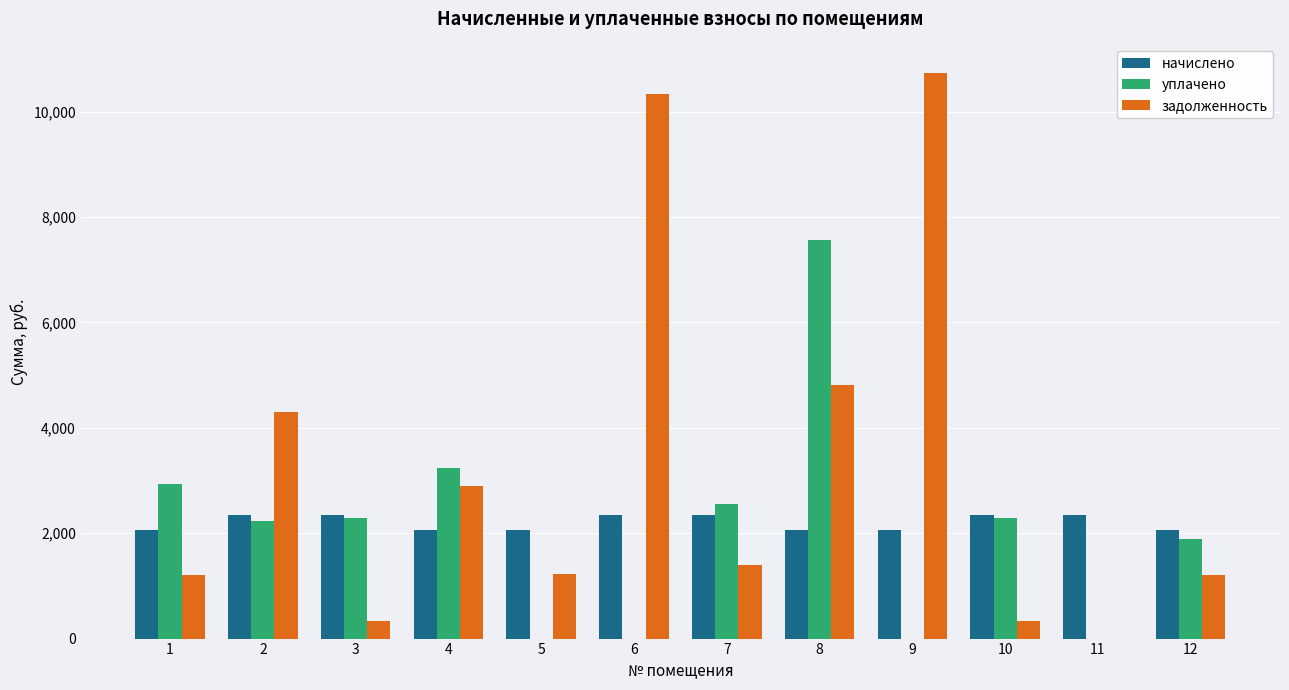

What is the sum of the задолженность values at 2 and 5?

5520.7